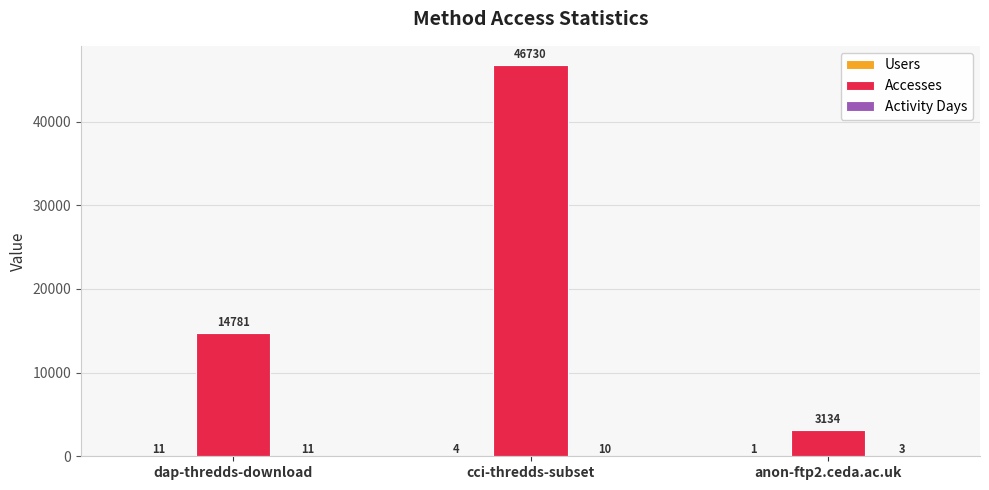

At which label is Accesses closest to 24932?

dap-thredds-download